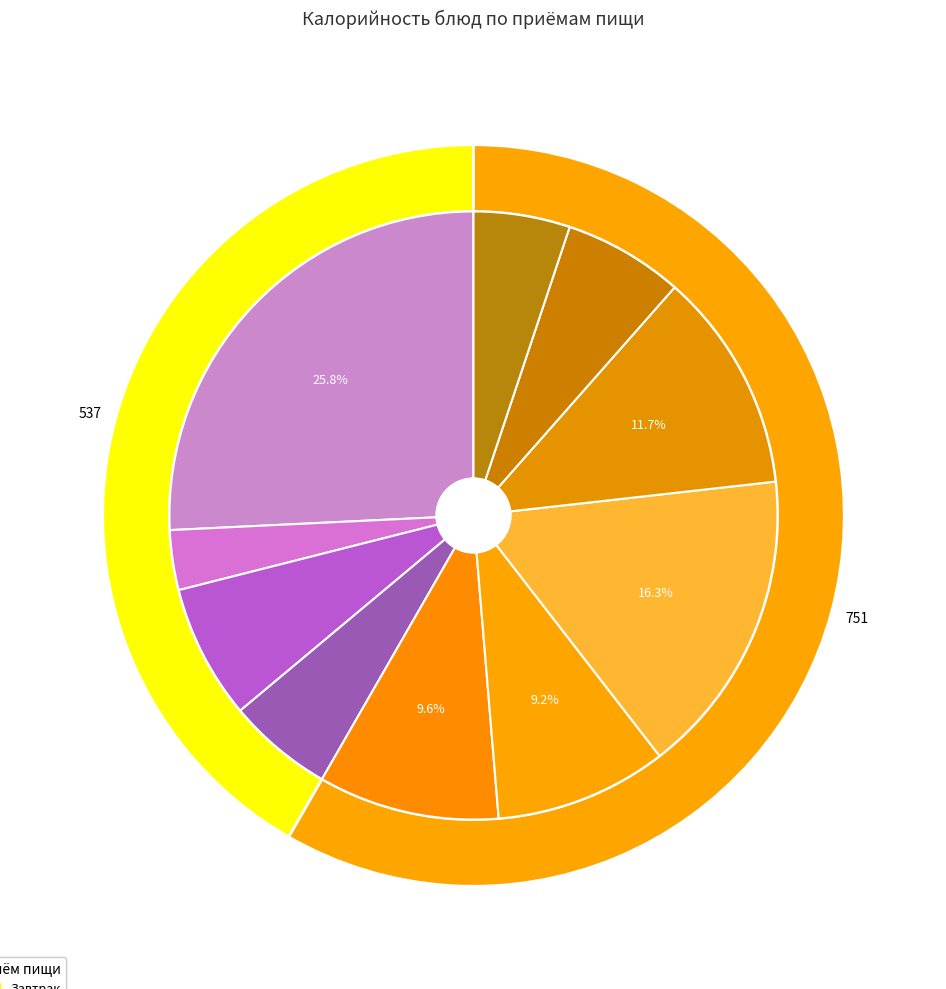

Does Чай с лимоном represent more than half of the total?

No